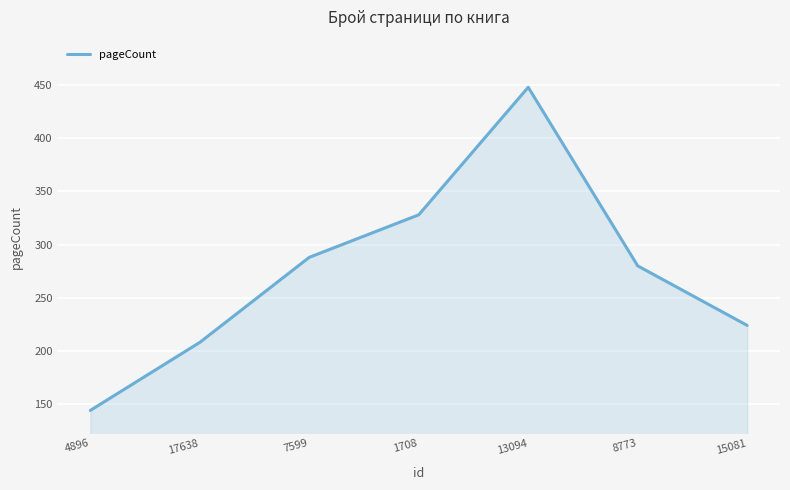

What is the average value?

274